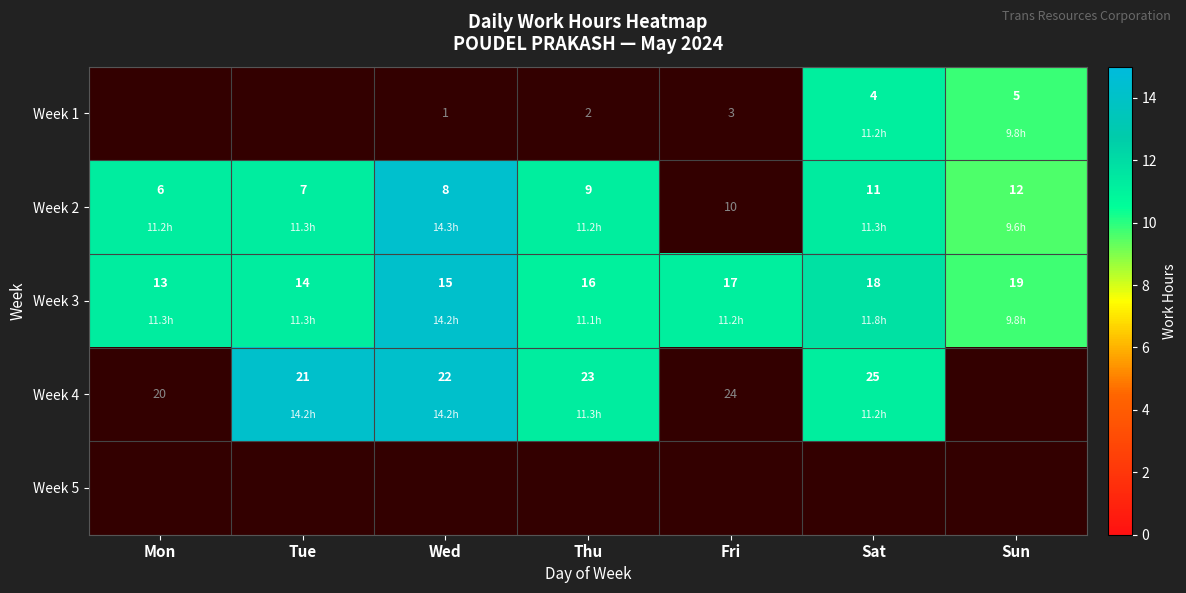

At which label does Week 2 reach its peak?

Wed